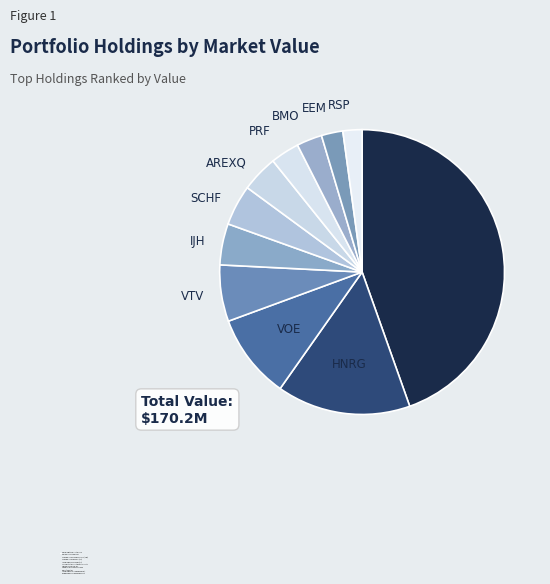

What is the change in value from Vanguard Index Value ETF (VTV) to Powershares FTSE RAFI US 1000?

-4808000